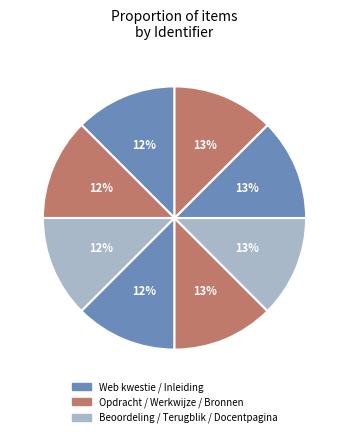

How many slices are in this pie chart?

8